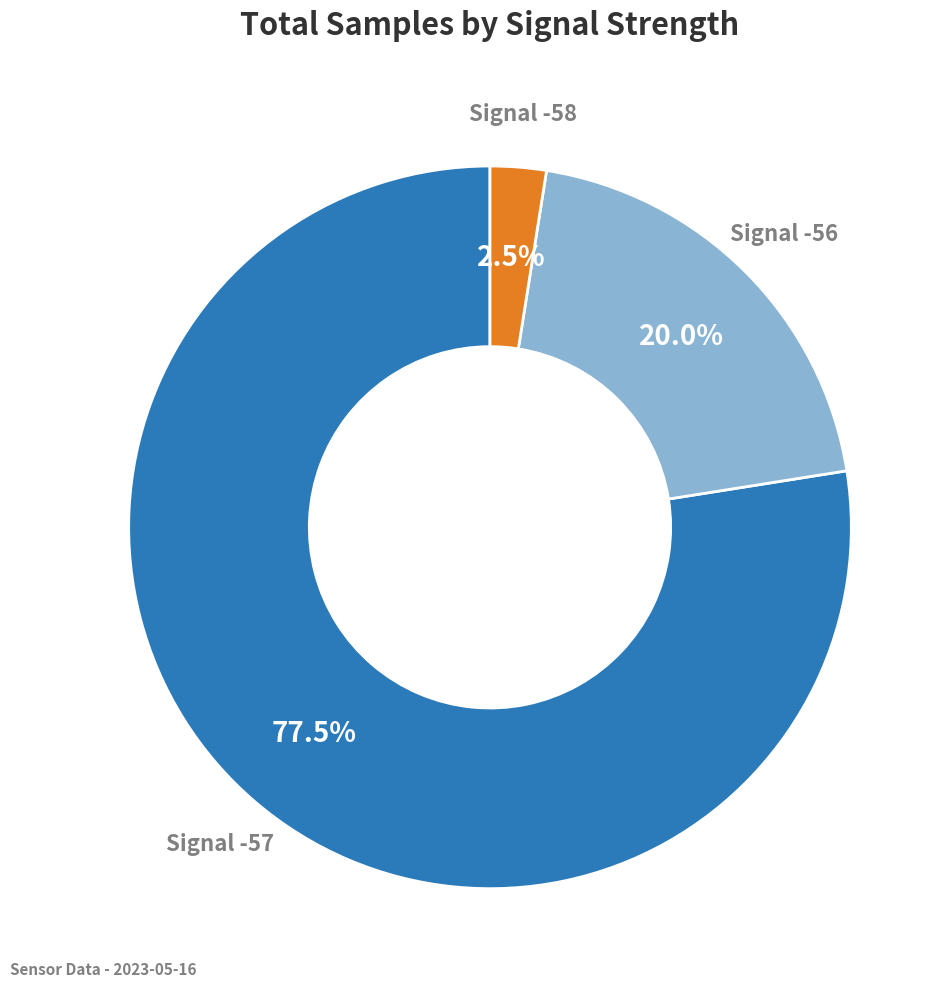

Does any single category account for the majority?

Yes